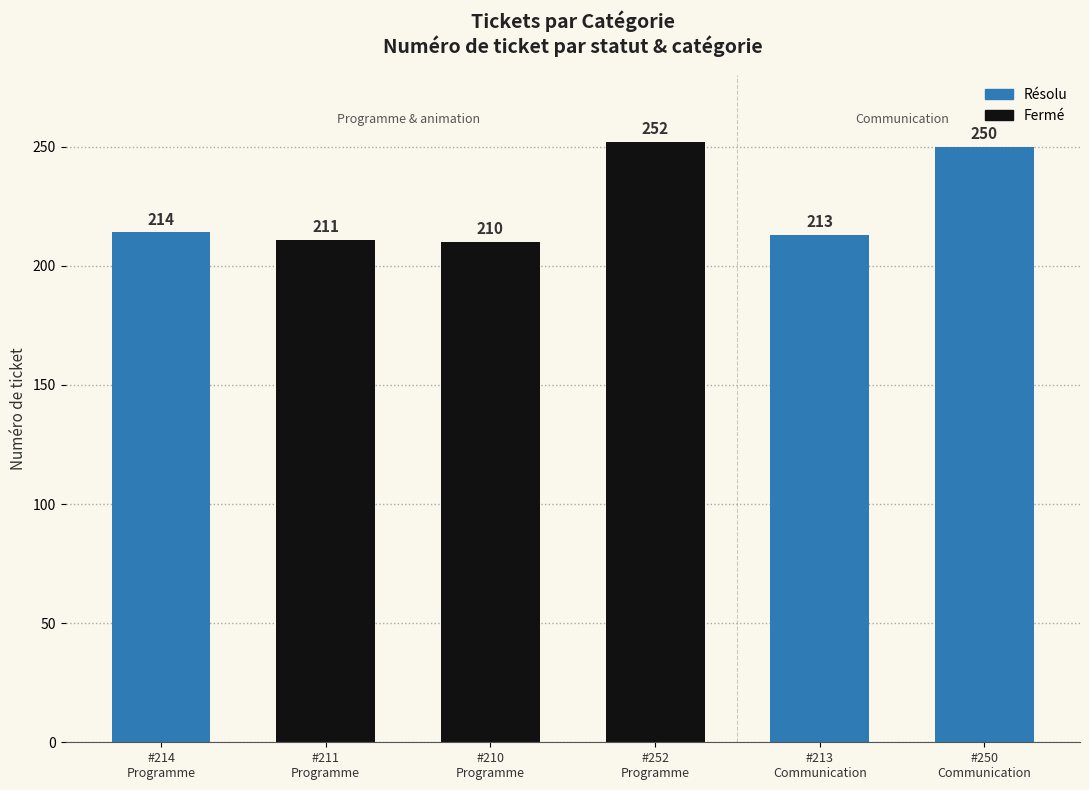

Rank the categories by value from highest to lowest.

#252
Programme, #250
Communication, #214
Programme, #213
Communication, #211
Programme, #210
Programme